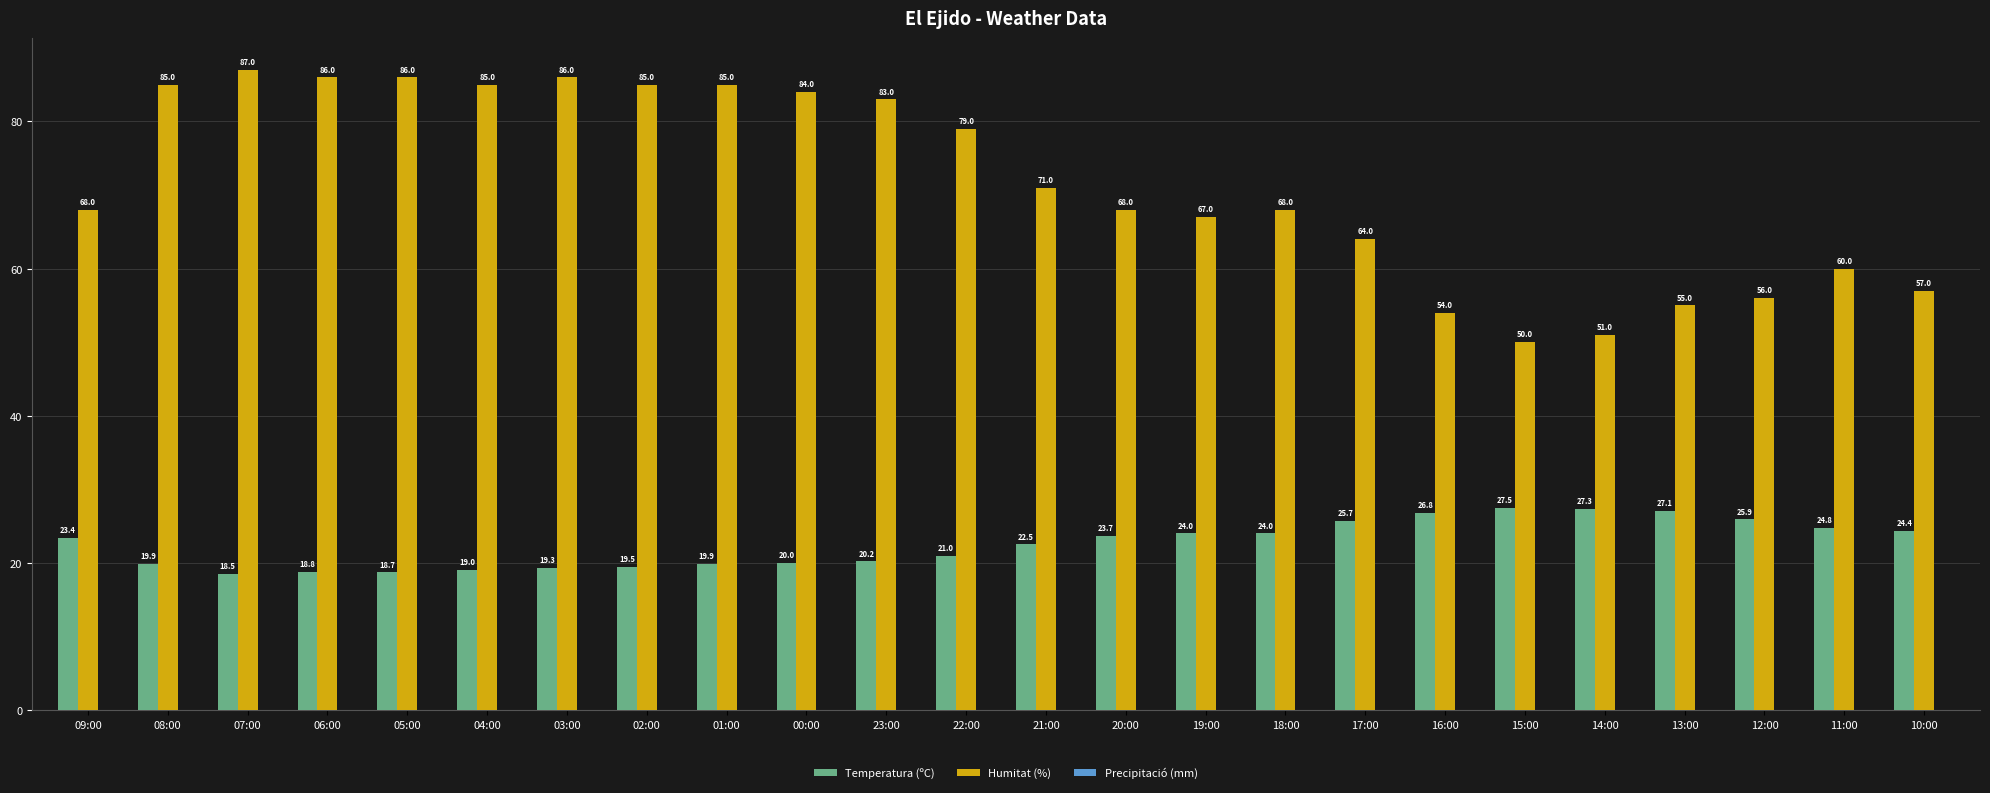

At 01:00, list the series in order from smallest to largest.

Temperatura (ºC), Humitat (%)